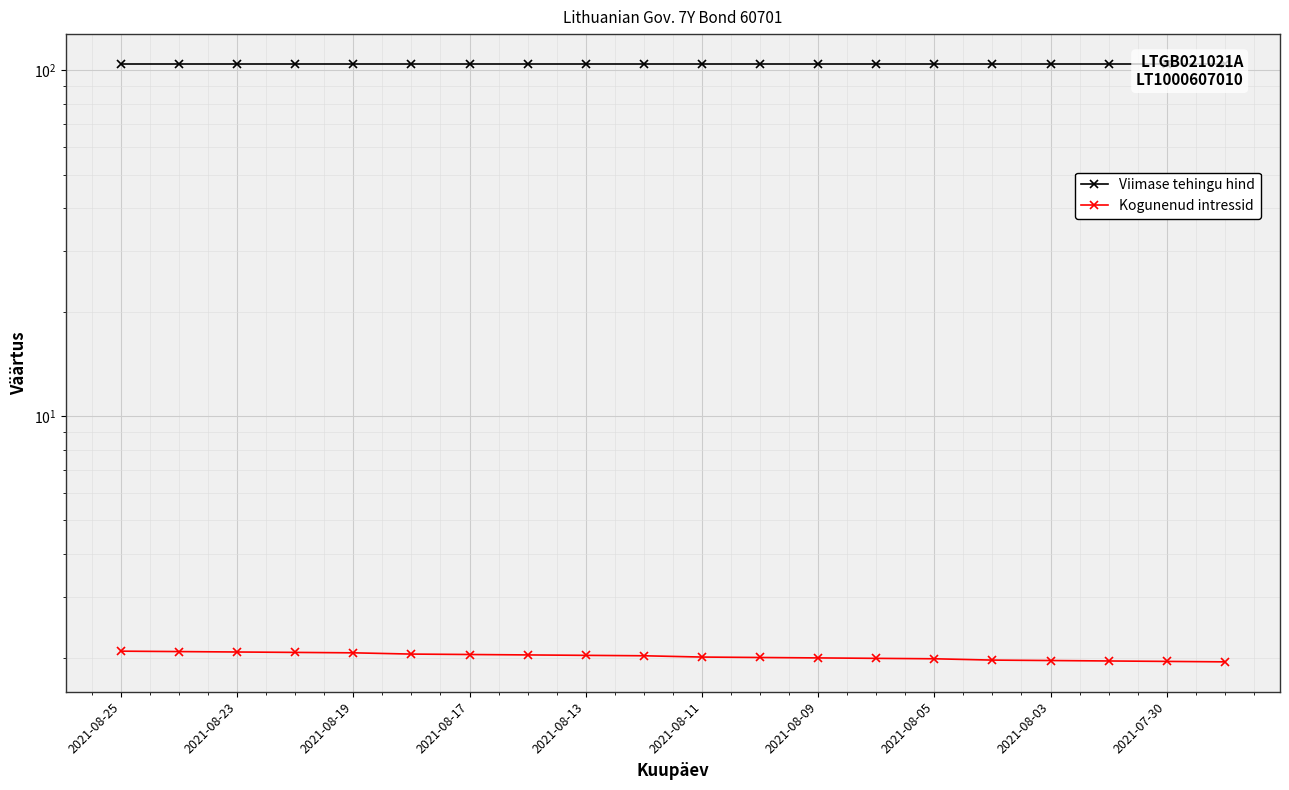

What is the average value of the Viimase tehingu hind series?

104.4